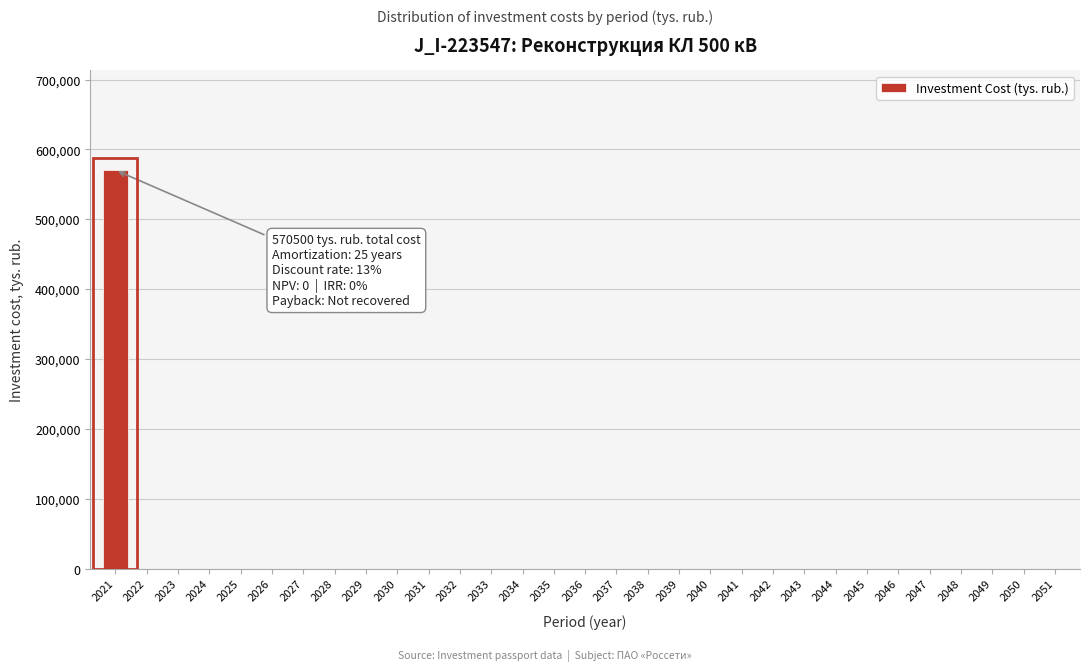

The value at 2035 is 0. True or false?

True